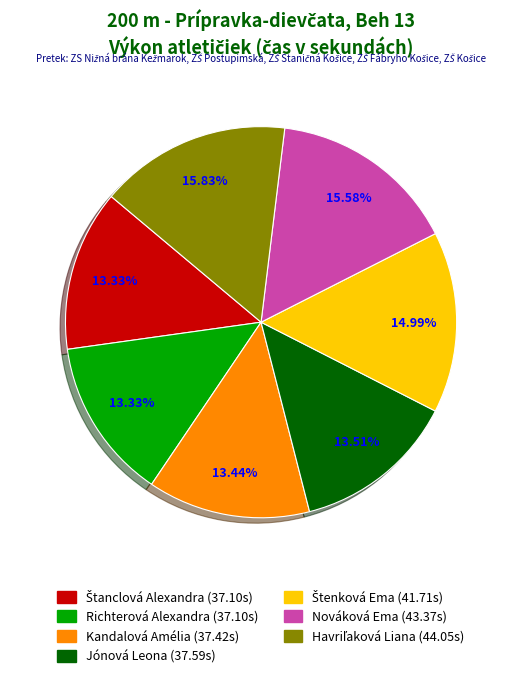

To the nearest percent, what portion does Nováková Ema represent?

16%